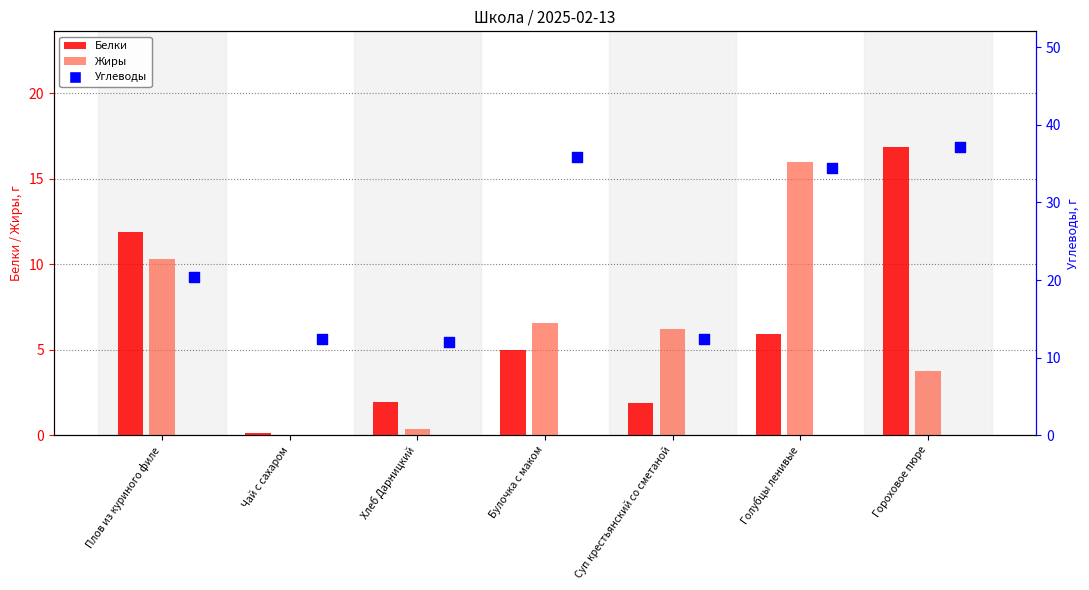

At how many categories does at least one series exceed 33?

3